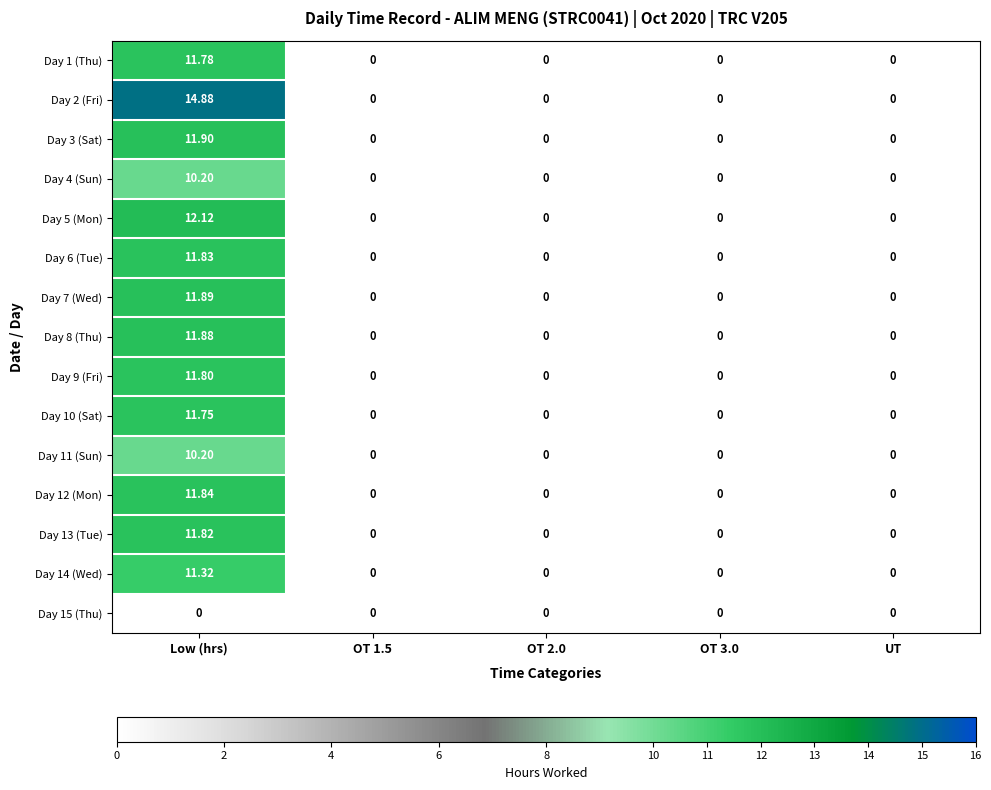

Count the number of data series in this chart.

15